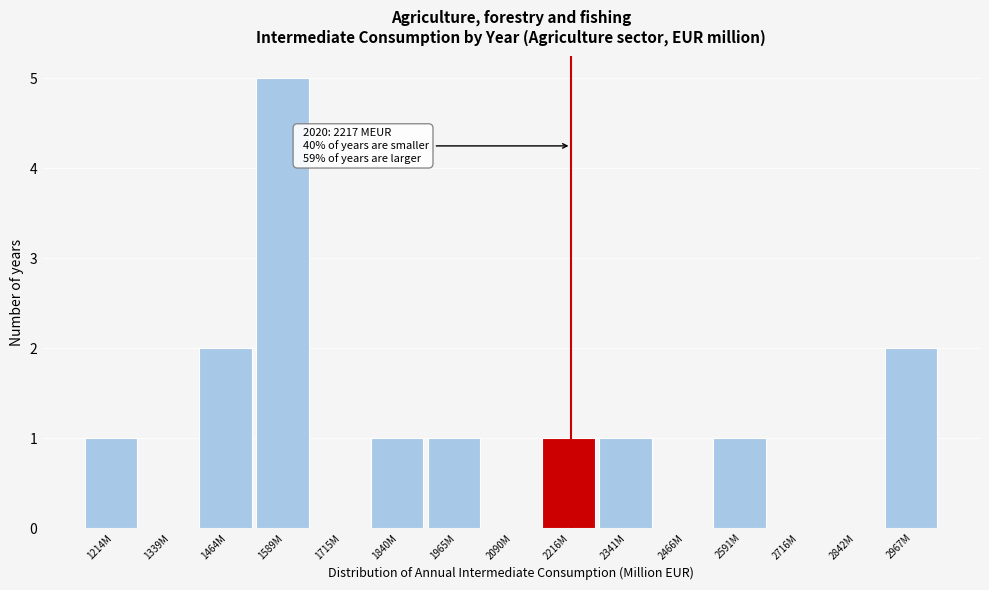

Reading right to left, extract all data points from this chart.

2967M=2	2842M=0	2716M=0	2591M=1	2466M=0	2341M=1	2216M=1	2090M=0	1965M=1	1840M=1	1715M=0	1589M=5	1464M=2	1339M=0	1214M=1